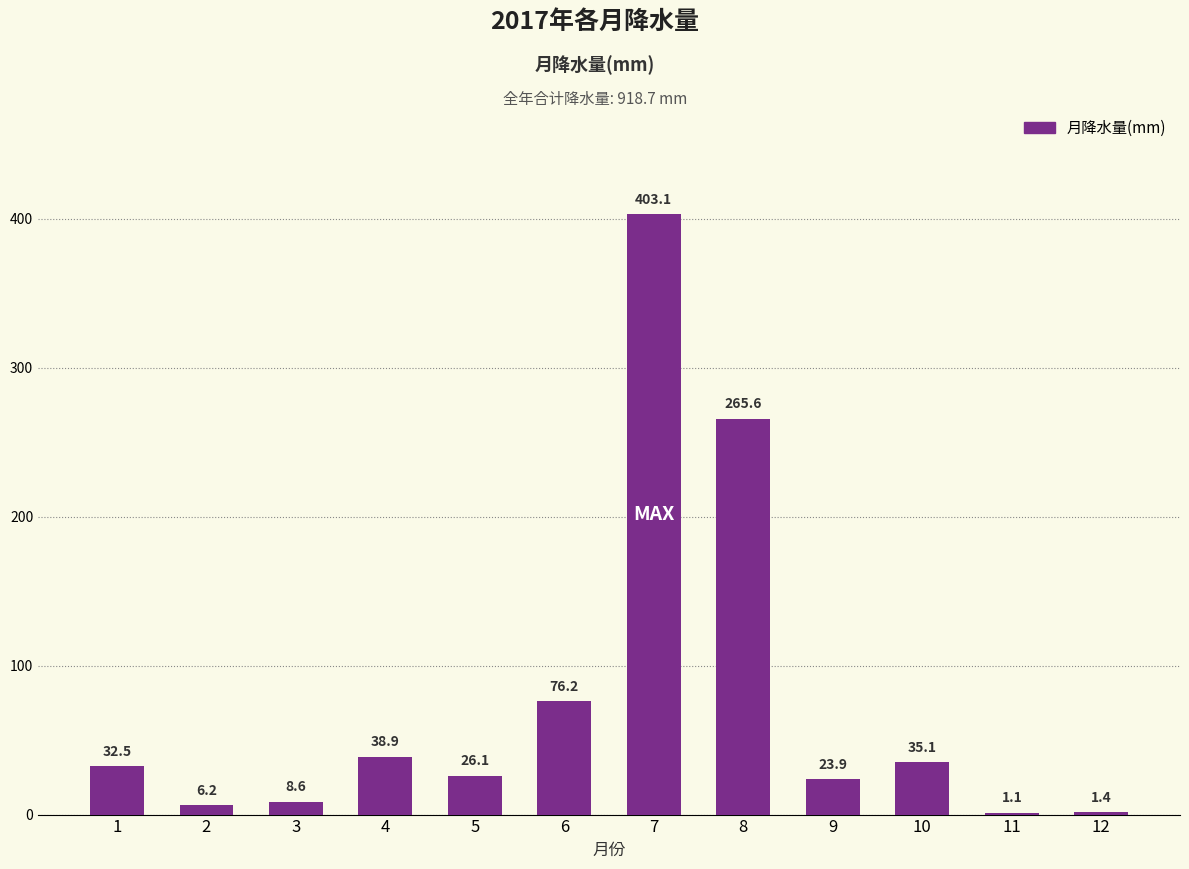

What is the average value?

76.6